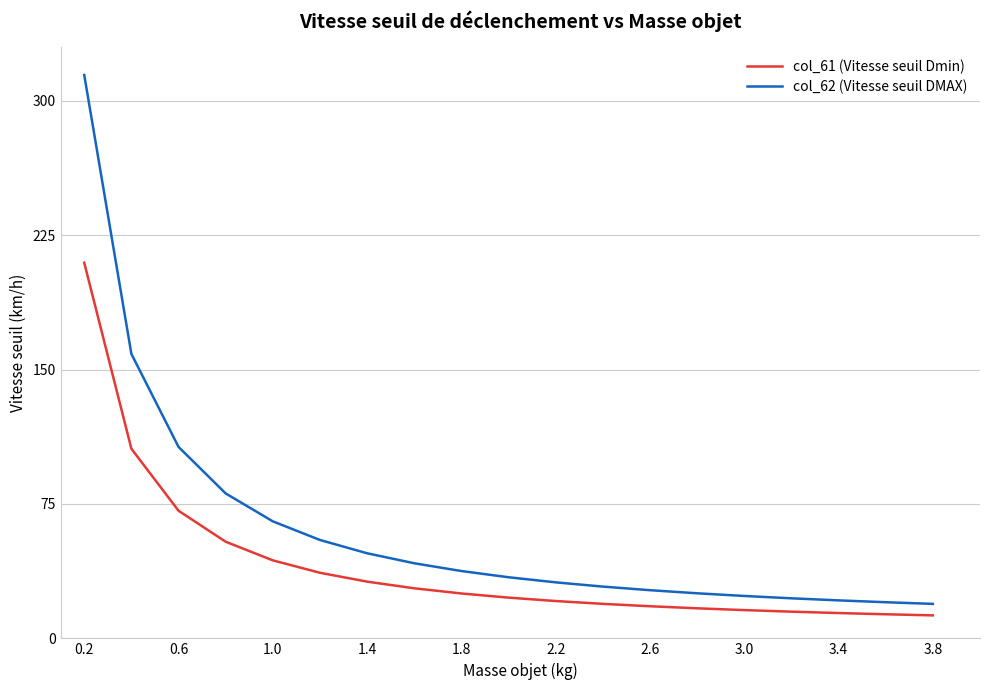

Which series has the largest total across all categories?

col_62 (Vitesse seuil DMAX)